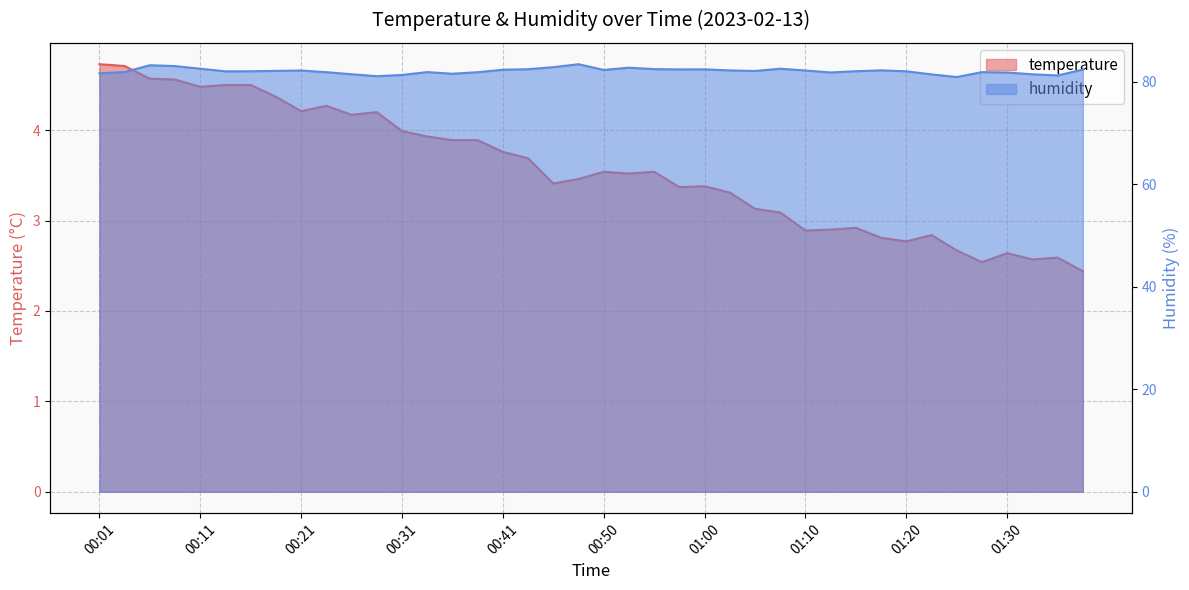

List the series in order of their peak value, highest first.

humidity, temperature